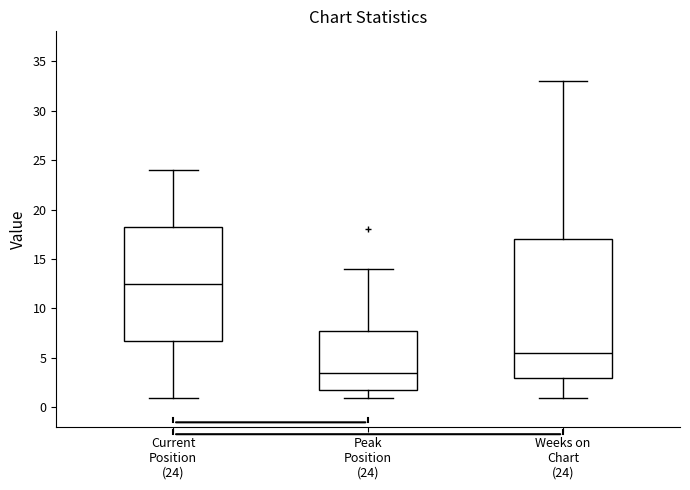

Which box has the lowest median line?

Peak Position (24)